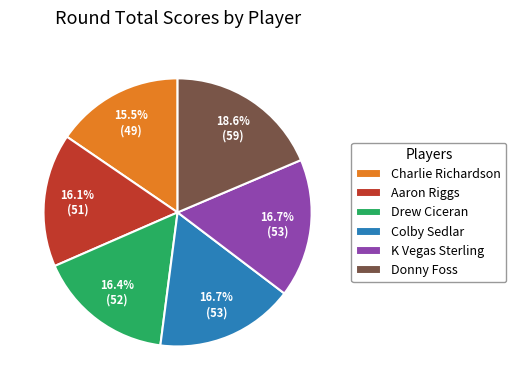

Which slice is the largest?

Donny Foss